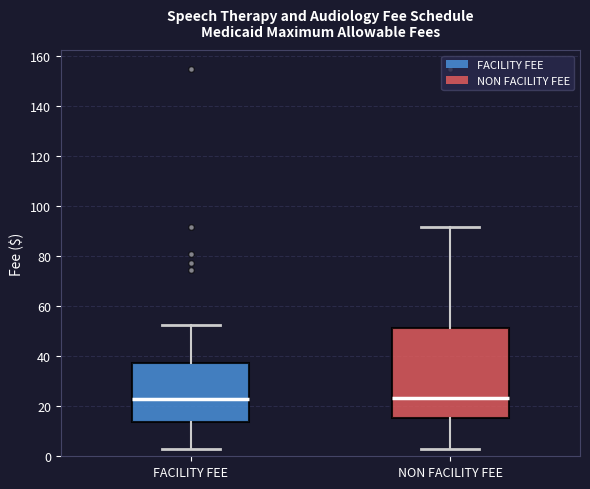

Where does the upper whisker of the box for FACILITY FEE end on the y-axis? The values are not printed on the chart, so give them approximately, as read against the axis.

52